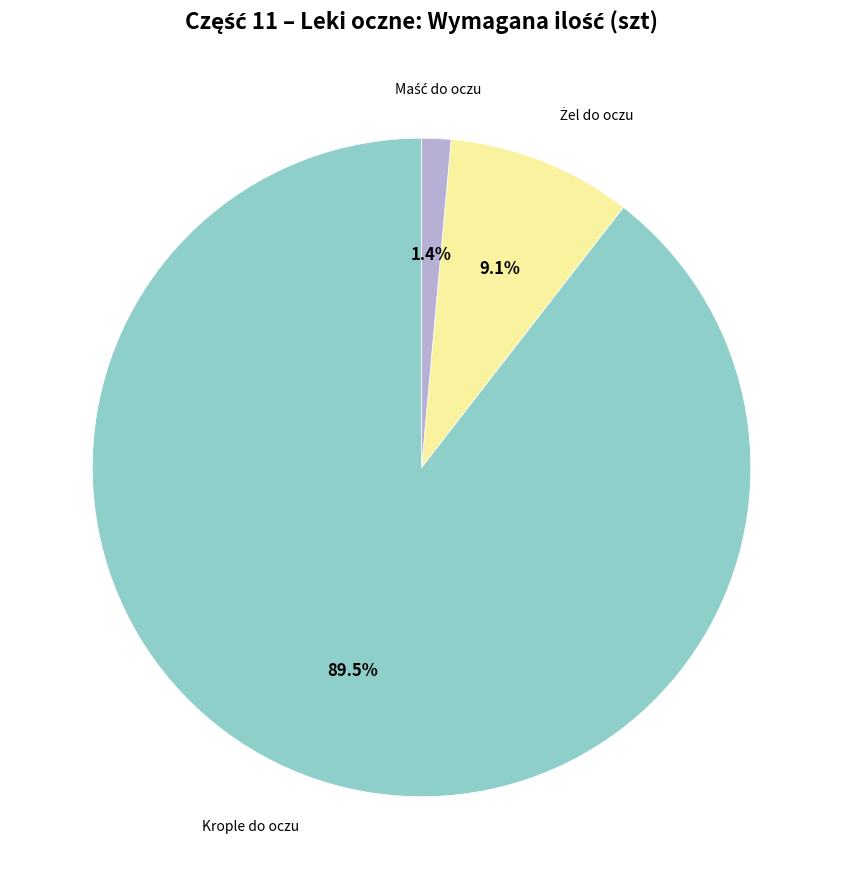

How many slices are in this pie chart?

3